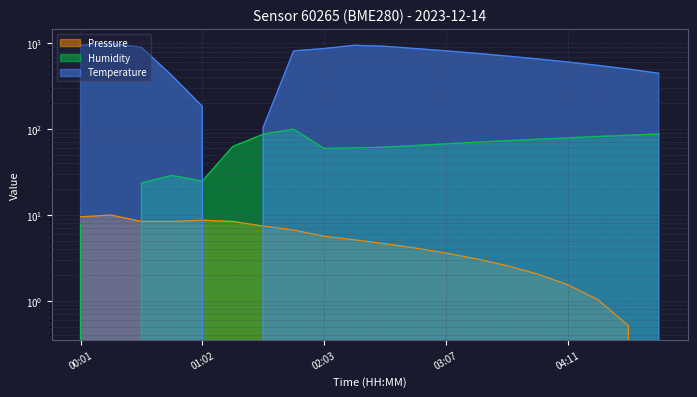

True or false: Pressure has a value of 11.0 at 01:48.

False